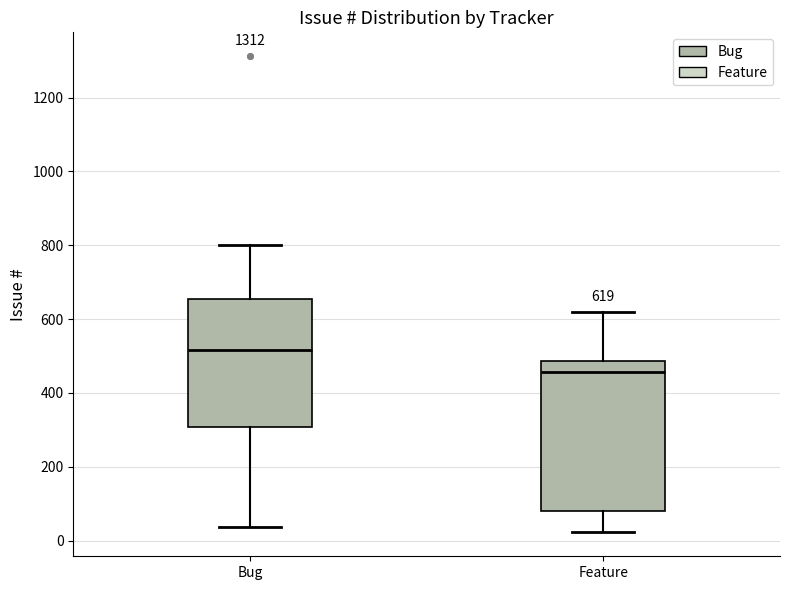

Comparing the boxes themselves (not the whiskers), which one is the tallest?

Feature